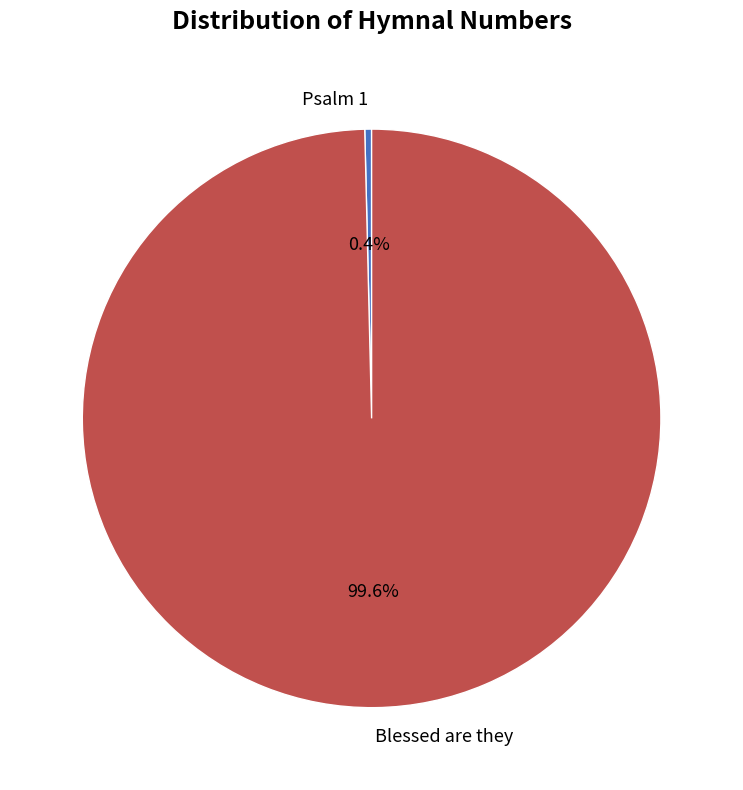

Which category has the biggest portion of the pie?

Blessed are they